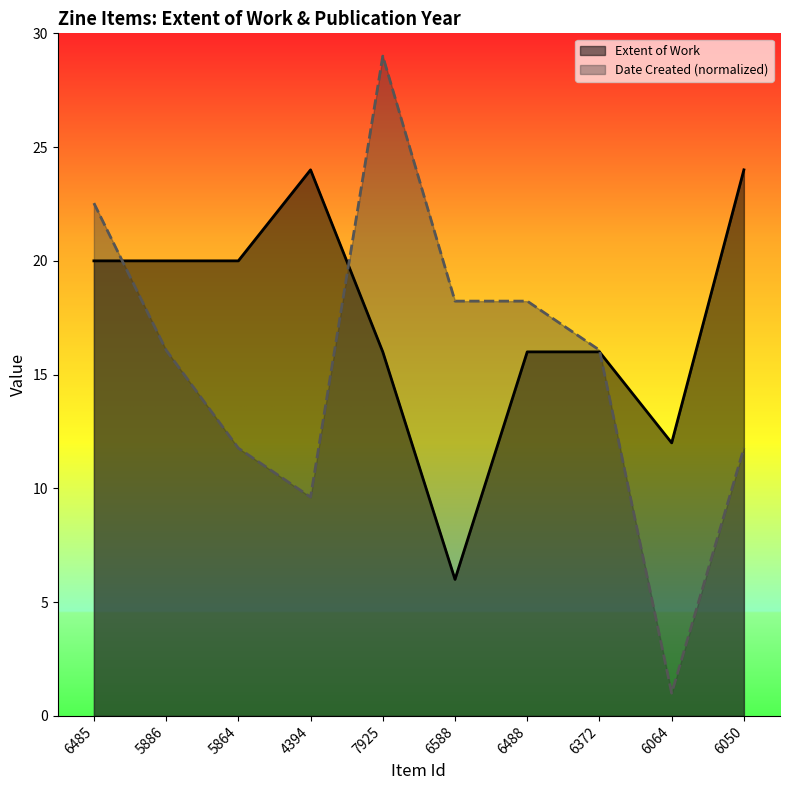

Between which two adjacent categories do Extent of Work and Date Created (year) first intersect?

6485 and 5886